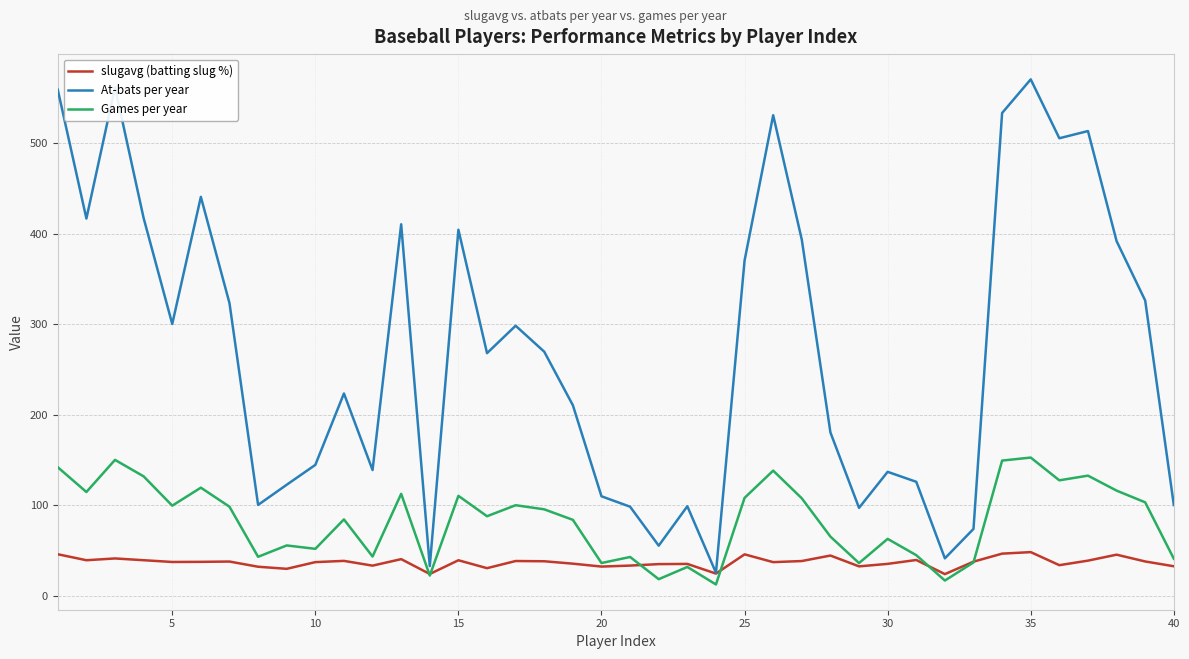

What is the difference between the maximum and minimum values in the At-bats per year series?

544.6